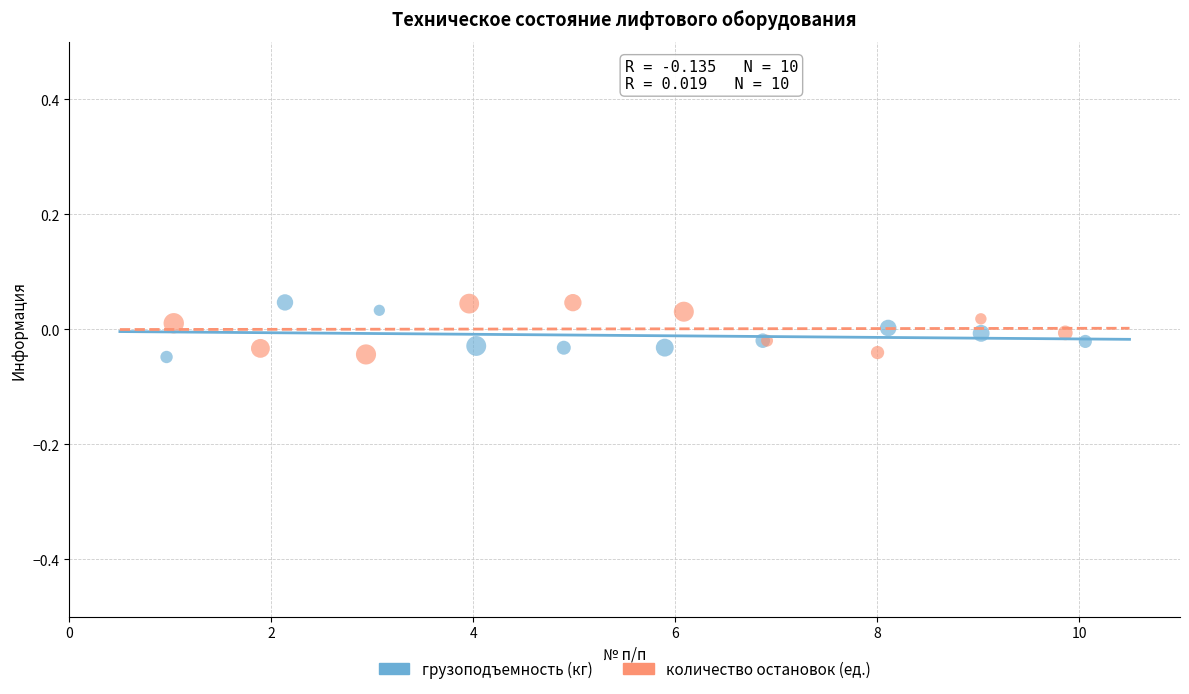

What are all the series names shown in the legend?

грузоподъемность (кг), количество остановок (ед.)